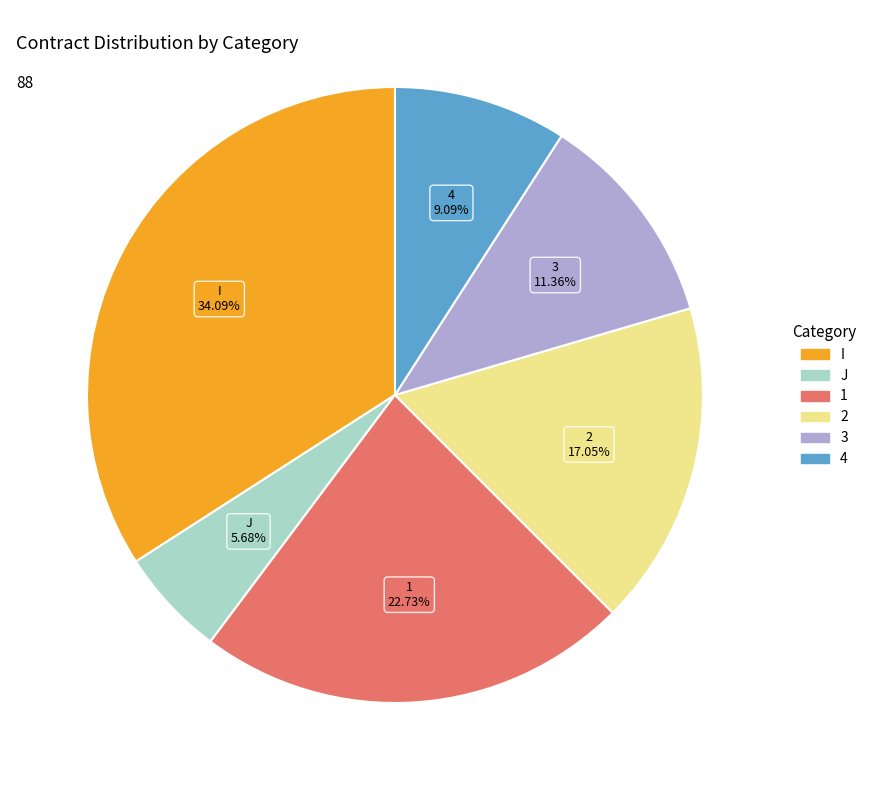

To the nearest percent, what percentage of the pie is 3?

11%